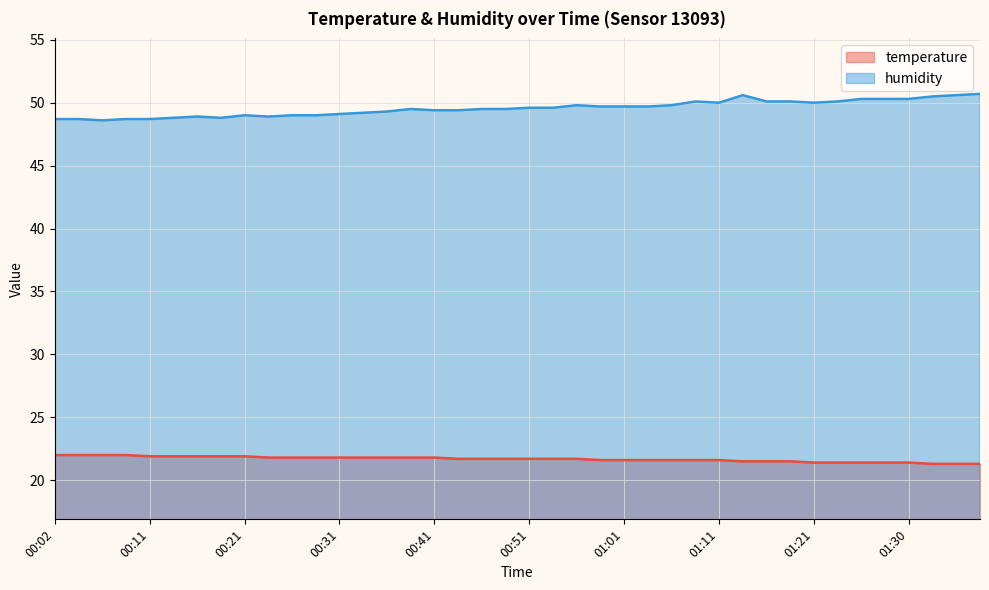

What is the greatest value displayed?

50.7